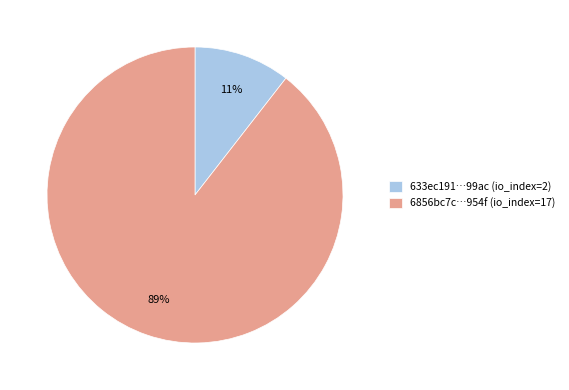

Combined, do 6856bc7c…954f (io_index=17) and 633ec191…99ac (io_index=2) account for over 50%?

Yes